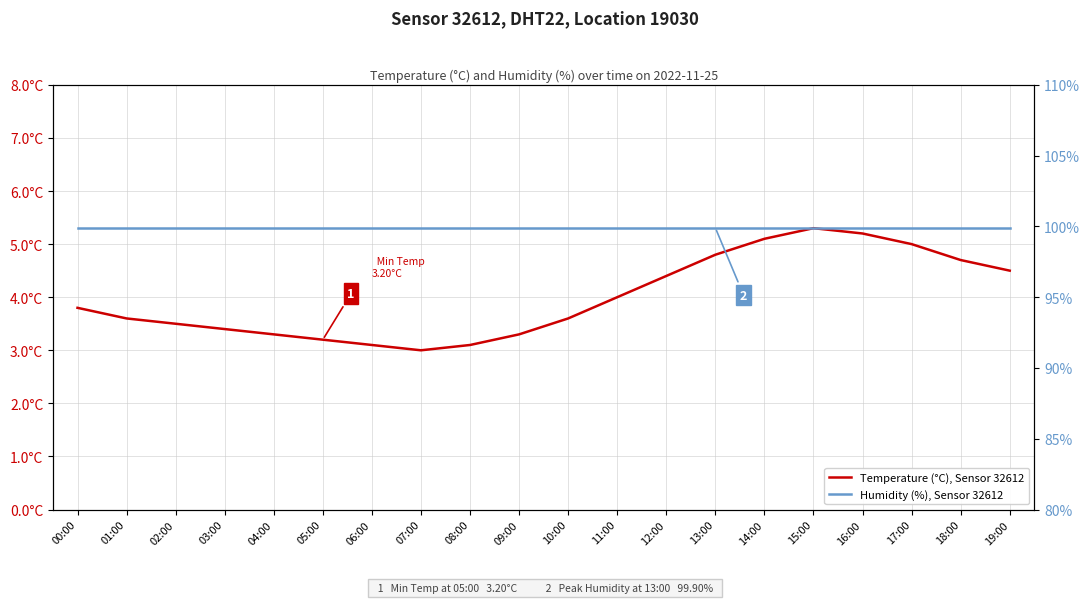

What is the difference between the Temperature (°C), Sensor 32612 values at 14:00 and 03:00?

1.7